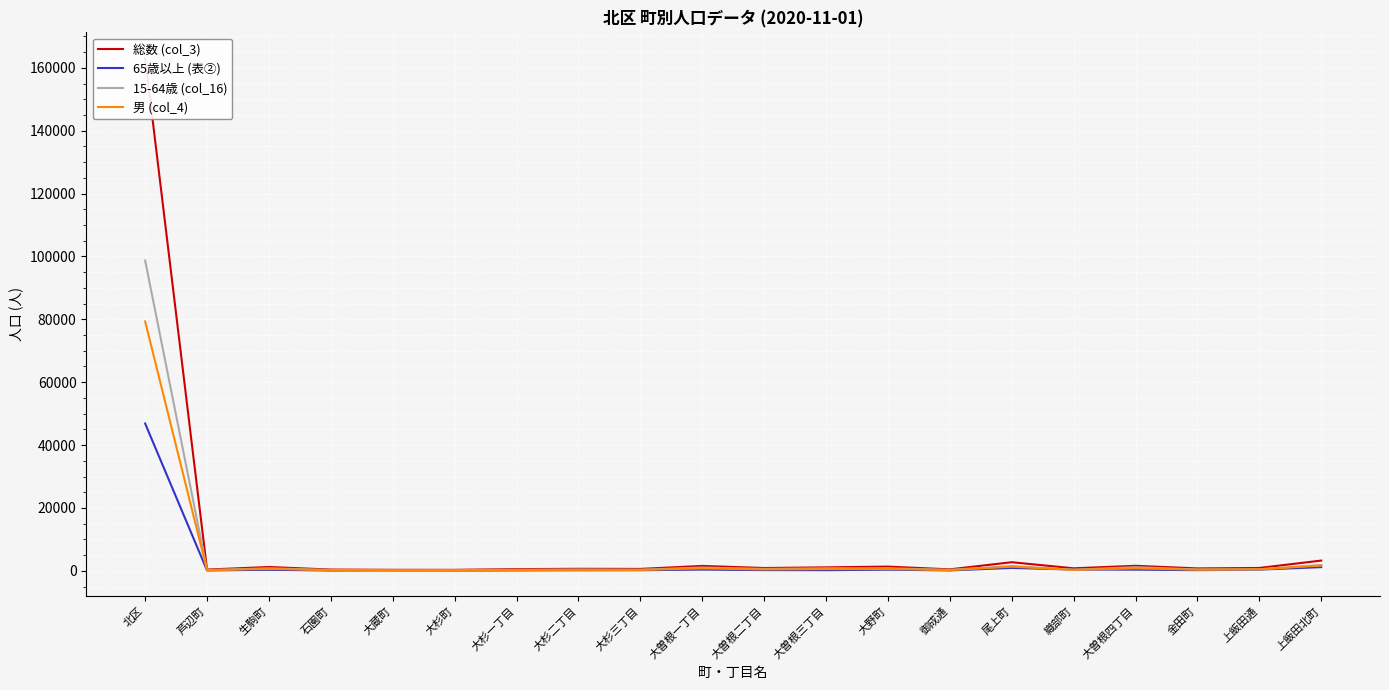

What position from the right is 大曽根一丁目?

11